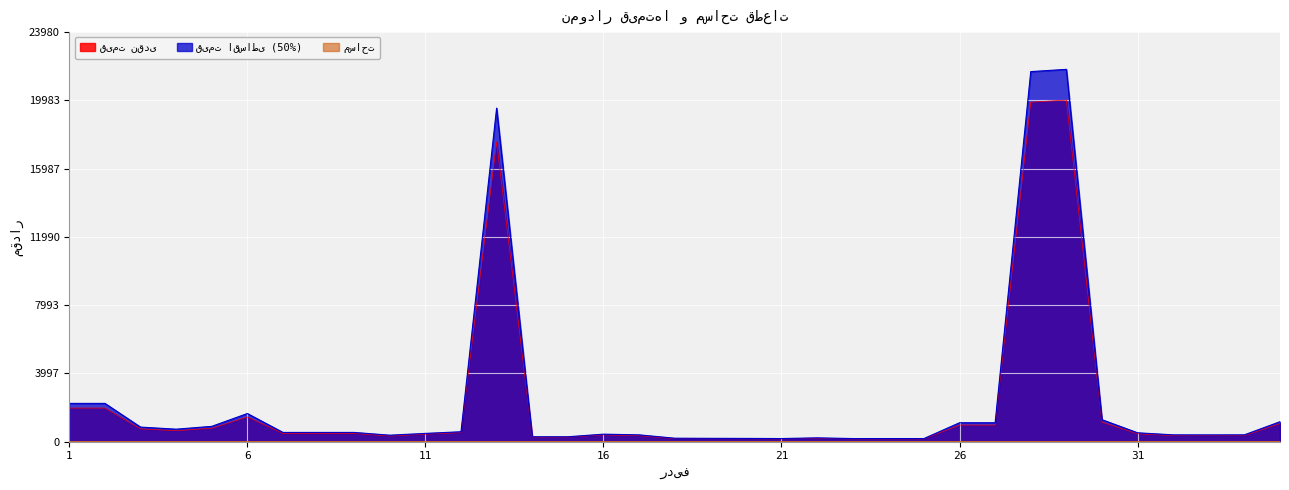

List the series in order of their peak value, highest first.

قیمت اقساطی (50%), قیمت نقدی, مساحت